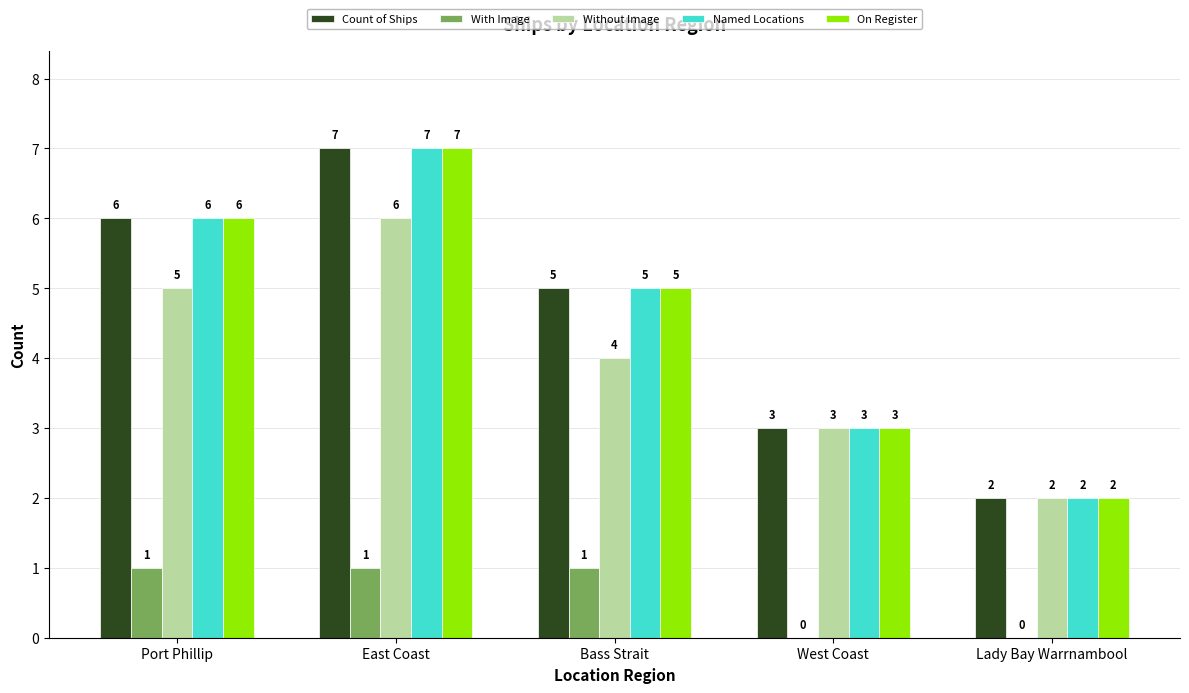

What value does the Count of Ships series have at Port Phillip?

6